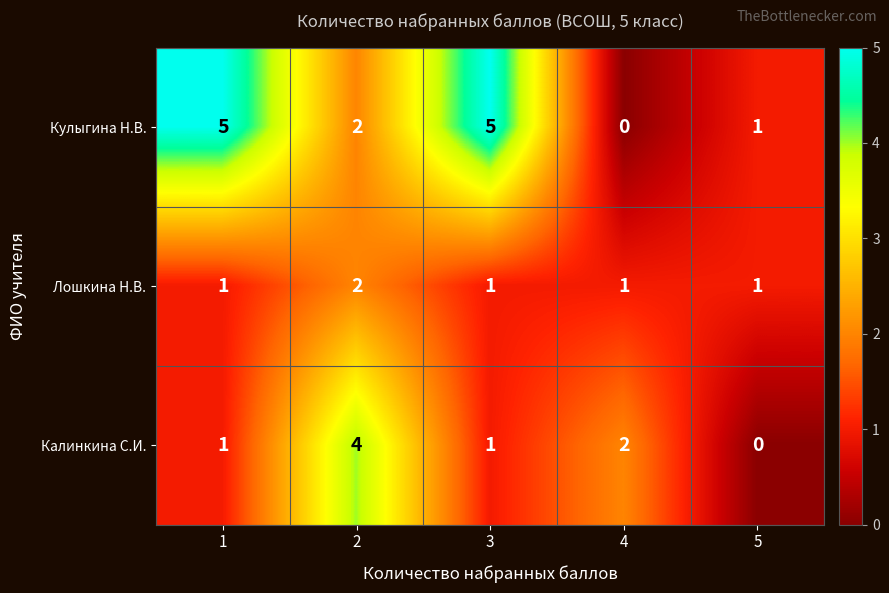

Is the value of Кулыгина Н.В. at 4 greater than the value of Лошкина Н.В. at 3?

No